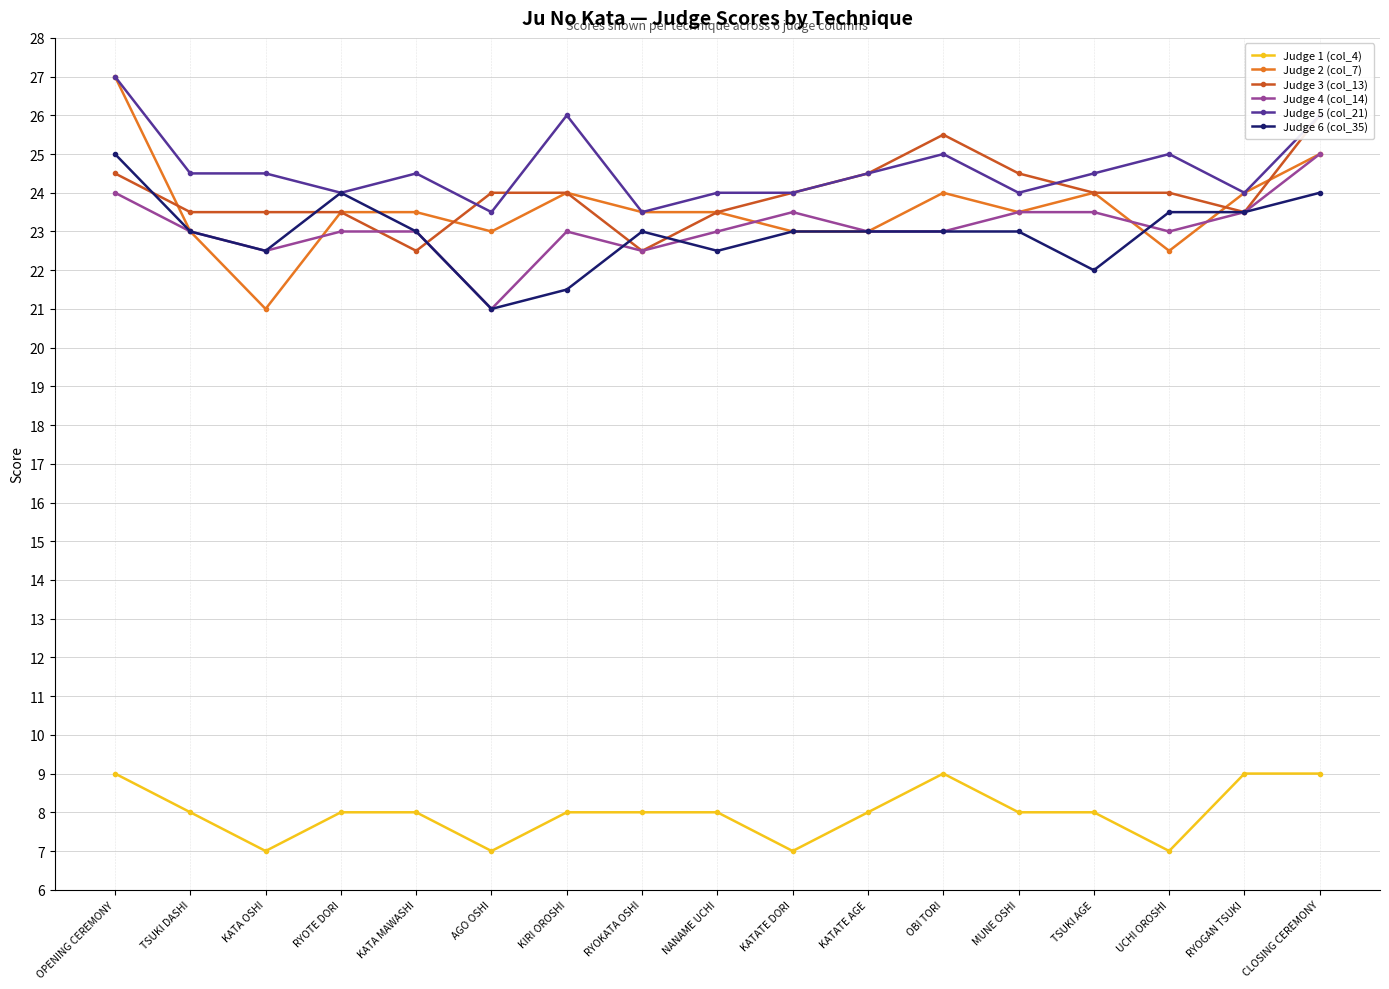

True or false: Judge 4 (col_14) has a value of 24.0 at OPENING CEREMONY.

True